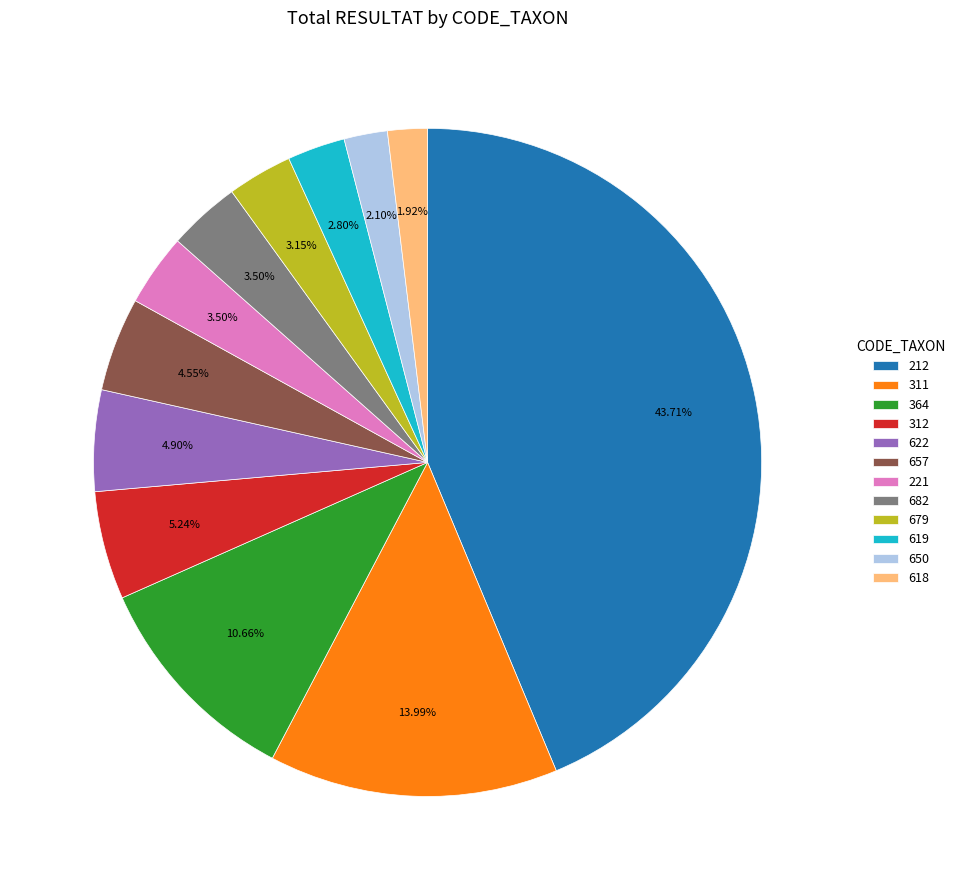

How many slices are in this pie chart?

12